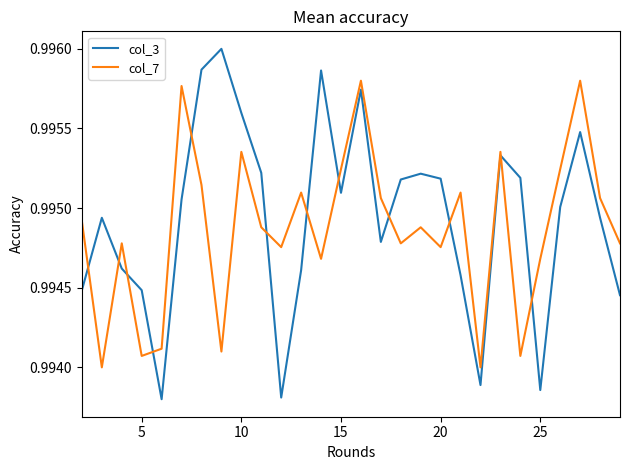

Which series has the largest range (max minus min)?

col_3